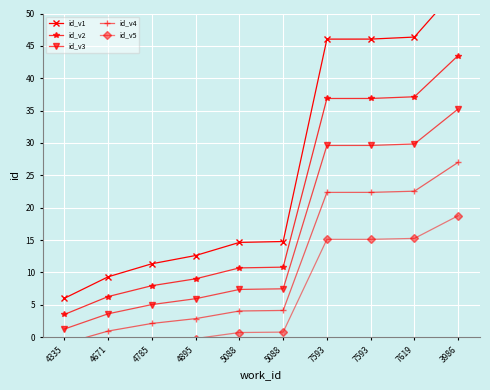

Is it true that id_v3 equals 53.8 at 3986?

False